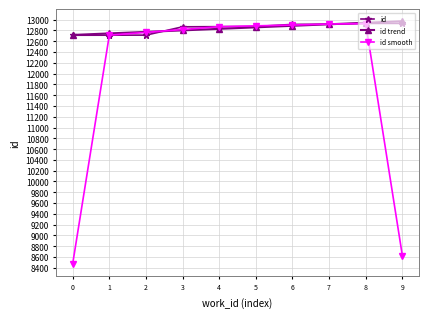

Count the number of data series in this chart.

3